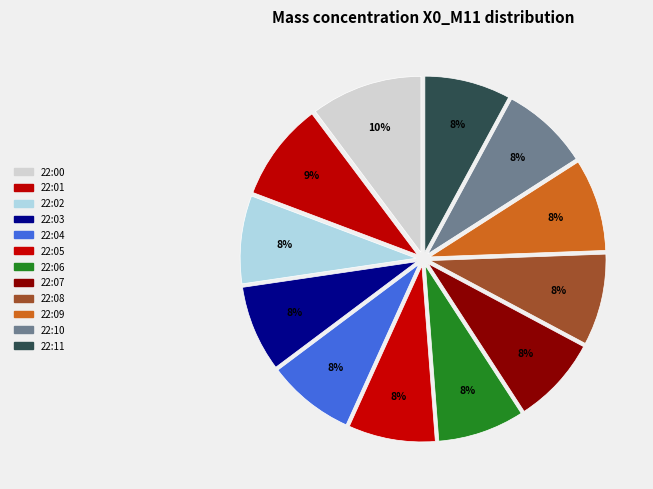

The 22:00 slice represents 10% of the pie. True or false?

True